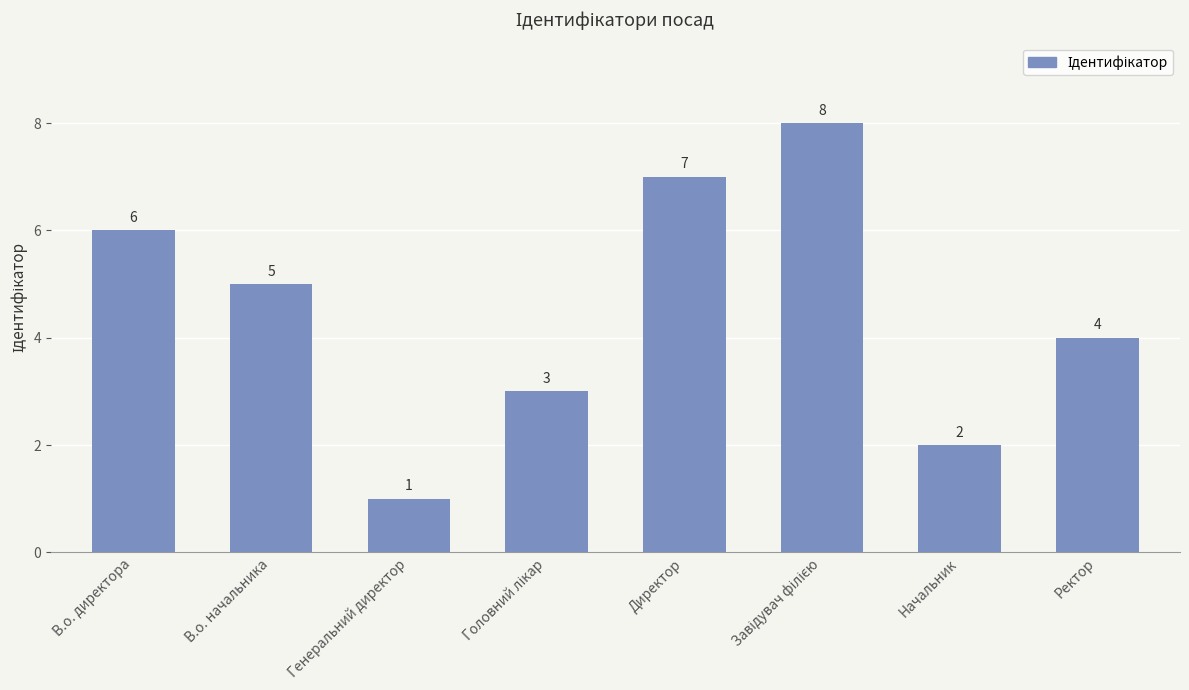

At which label is the value closest to 4?

Ректор